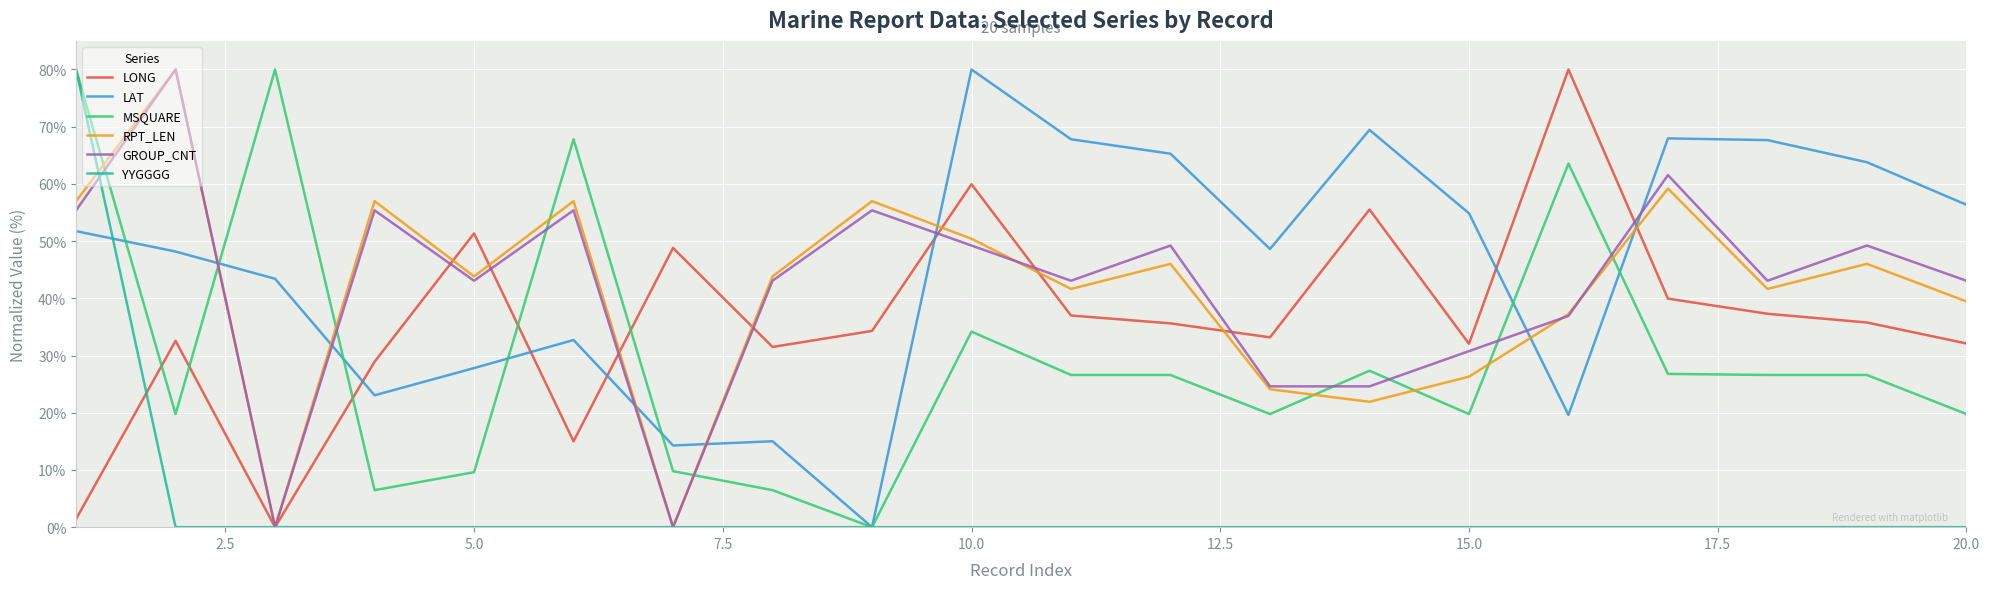

How many intersections are there between LONG and MSQUARE?

5